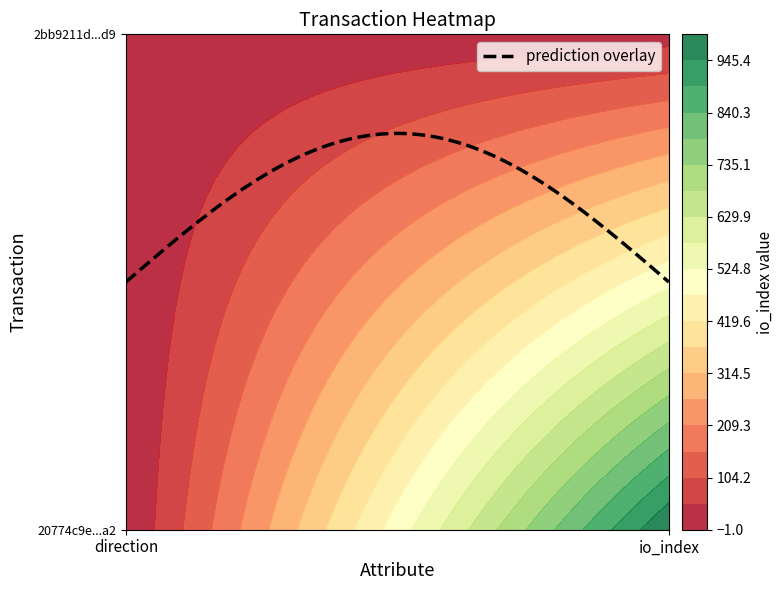

What is the average value of the 2bb9211dfc21b970b31a573c38d46e04e6496d9 series?

14